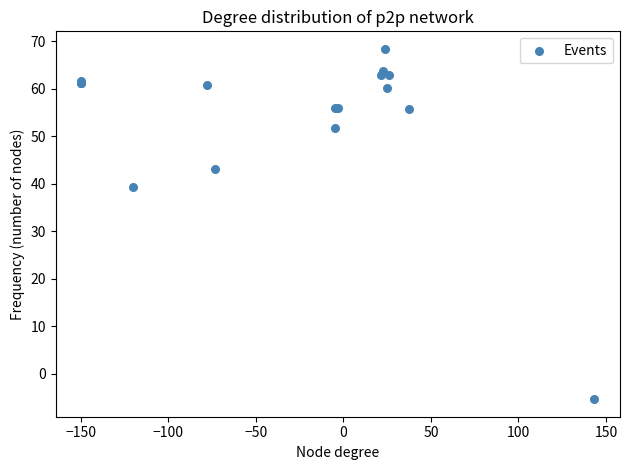

What Y value in the scatter plot is closest to 31?

39.3